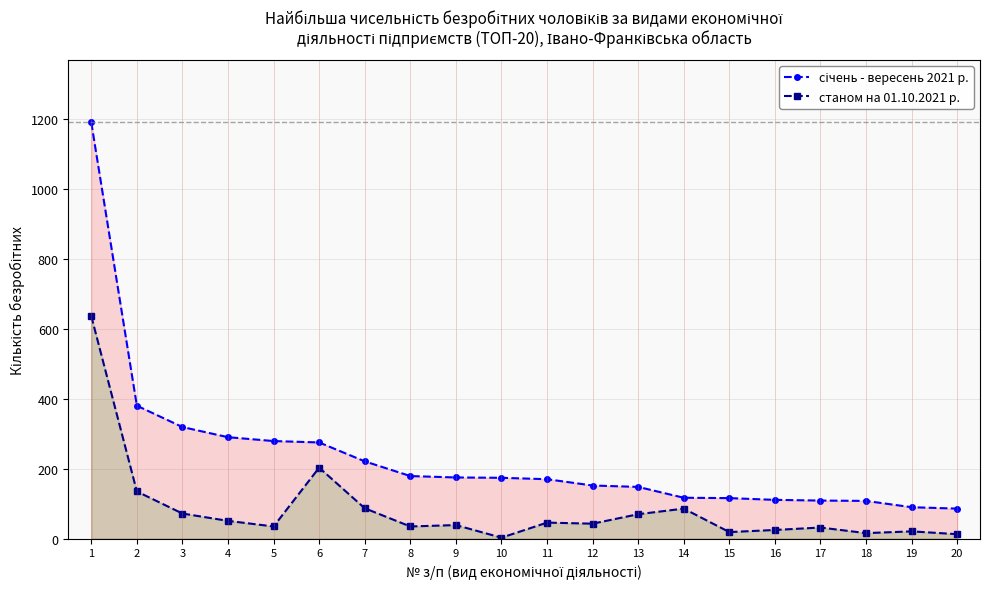

What is the value of the січень - вересень 2021 р. point at the 7th from the left?

221